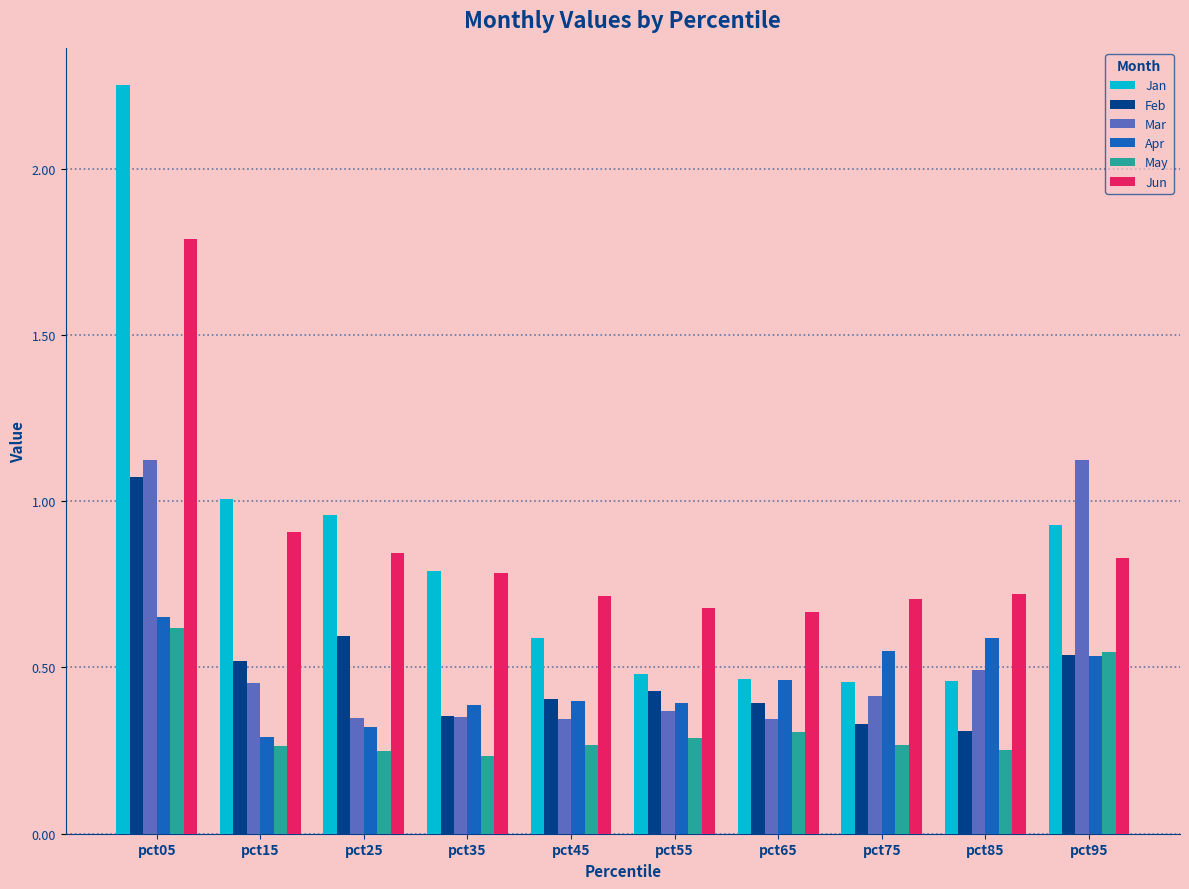

Which category has the highest value in the Jan series?

pct05